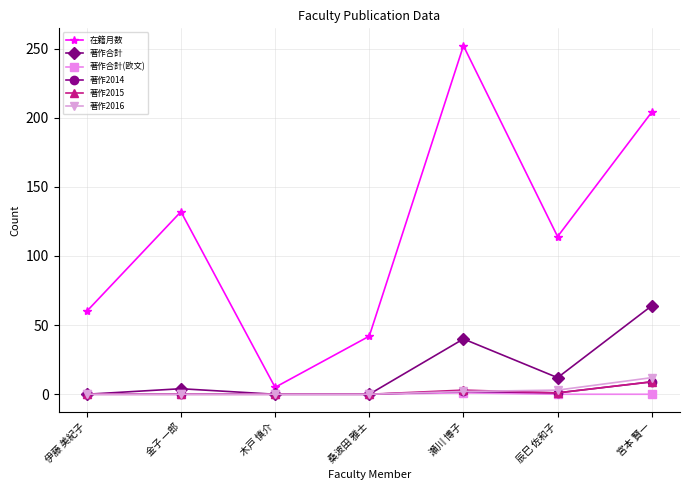

True or false: 著作合計 and 在籍月数 cross at least once.

False